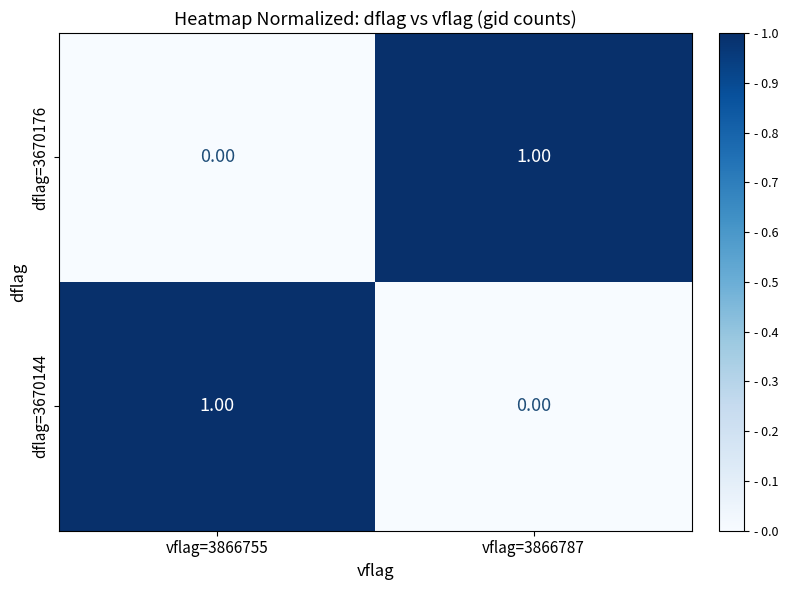

List the labels in order of dflag=3670144 value, largest first.

vflag=3866755, vflag=3866787